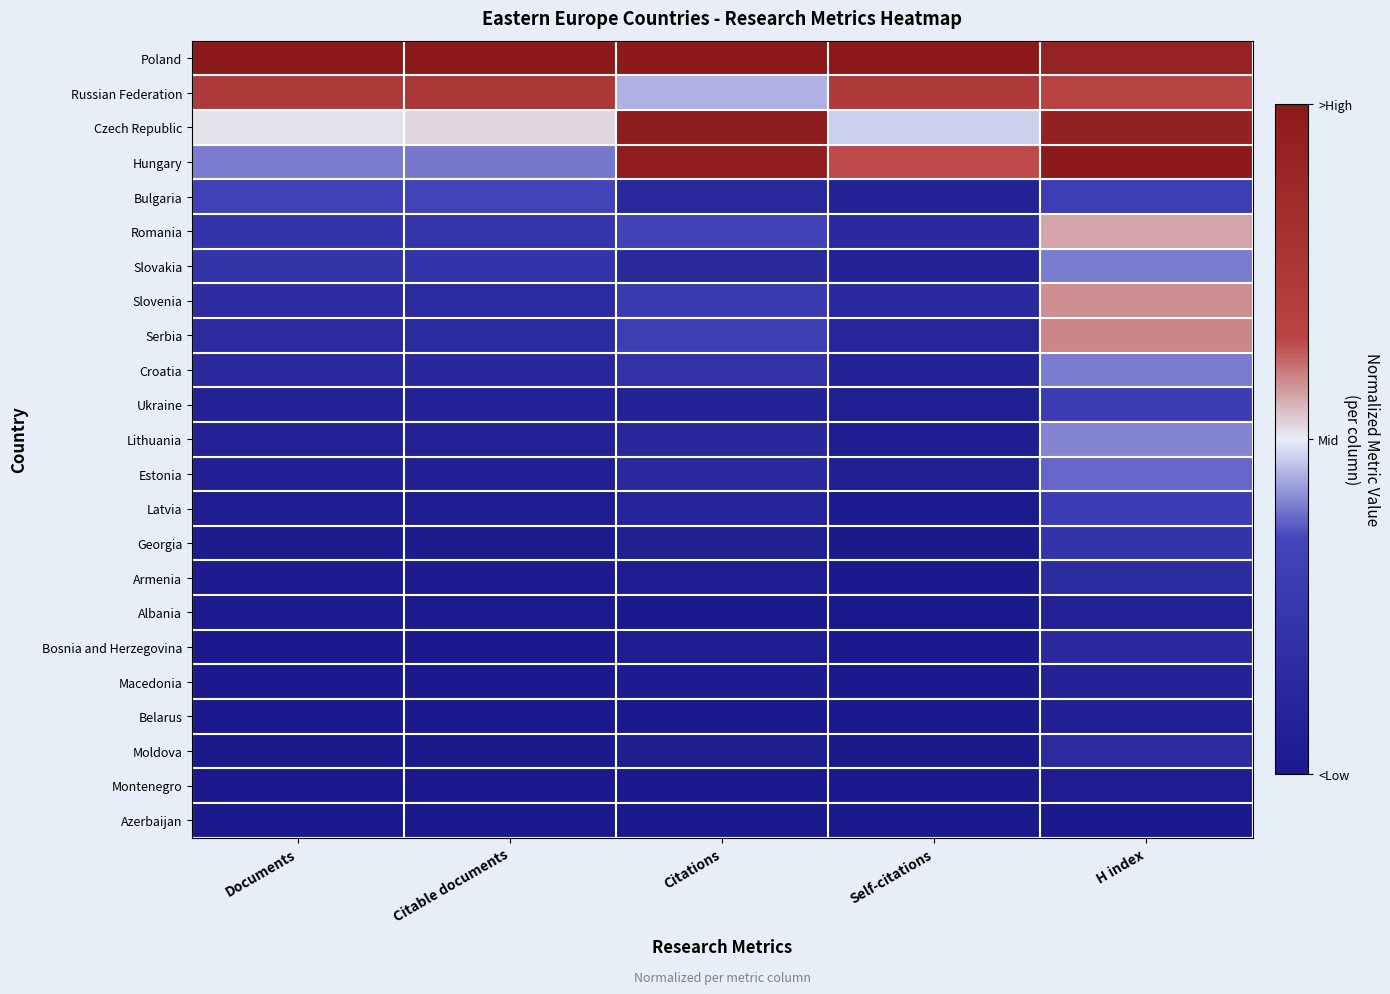

At Self-citations, list the series in order from smallest to largest.

Azerbaijan, Montenegro, Macedonia, Belarus, Albania, Moldova, Georgia, Bosnia and Herzegovina, Armenia, Latvia, Lithuania, Estonia, Ukraine, Croatia, Bulgaria, Slovakia, Serbia, Slovenia, Romania, Czech Republic, Hungary, Russian Federation, Poland